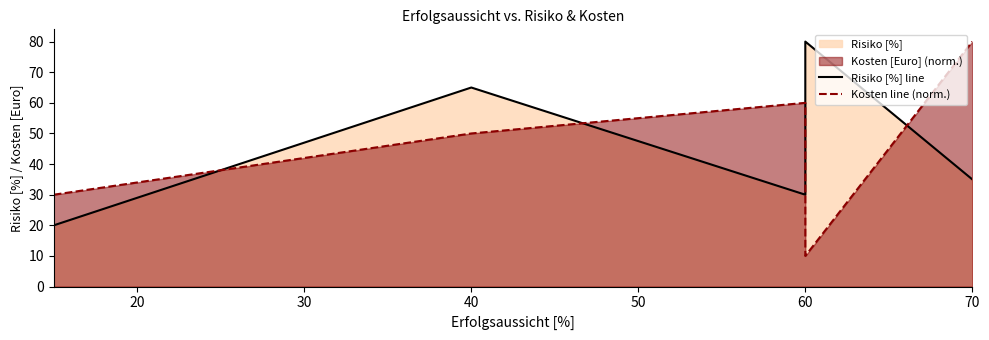

What is the value of the Risiko [%] line point at the 3rd from the left?

30